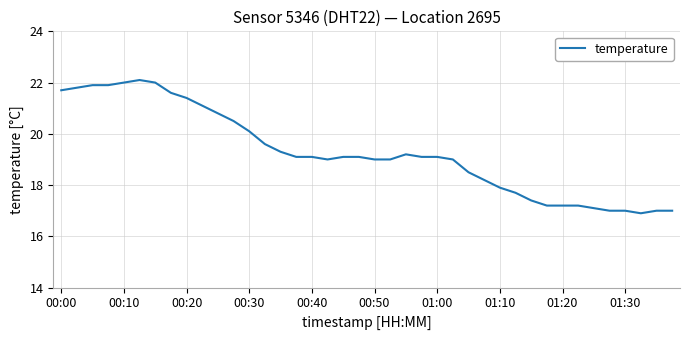

What is the smallest value displayed?

16.9